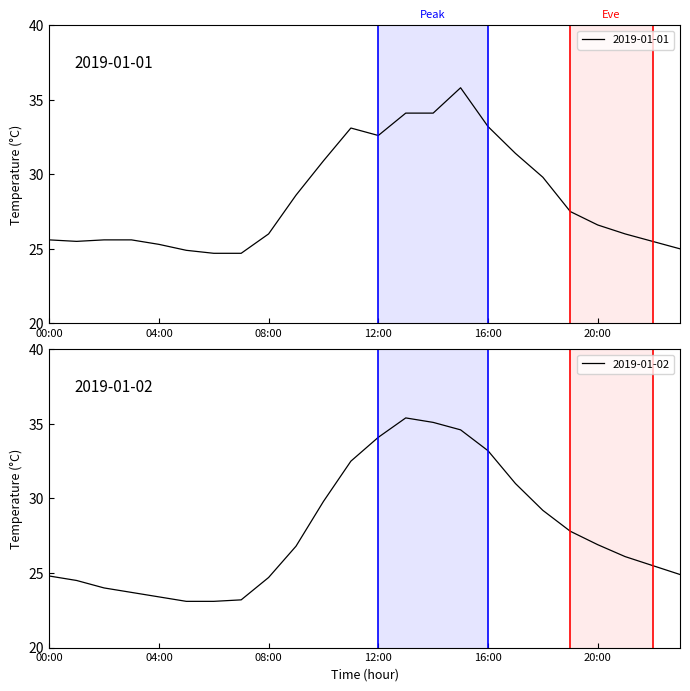

Which series has the widest spread of values?

2019-01-02